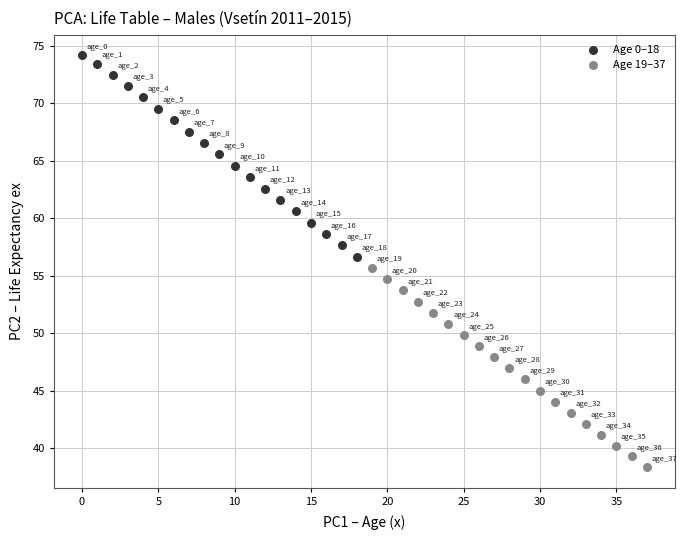

Which series reaches the minimum Y coordinate?

Age 19–37